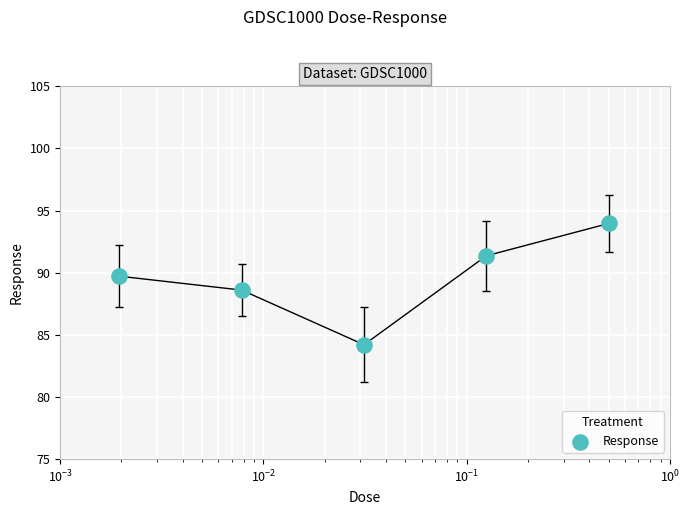

What is the change in value from $\mathdefault{10^{-2}}$ to $\mathdefault{10^{0}}$?

+9.8